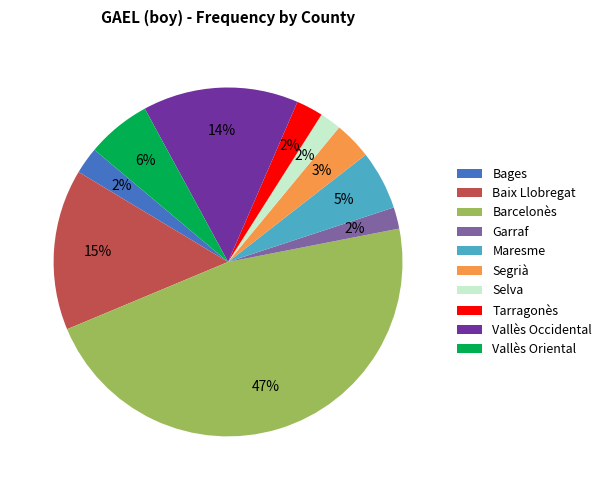

Do Maresme and Vallès Oriental together represent more than half of the pie?

No